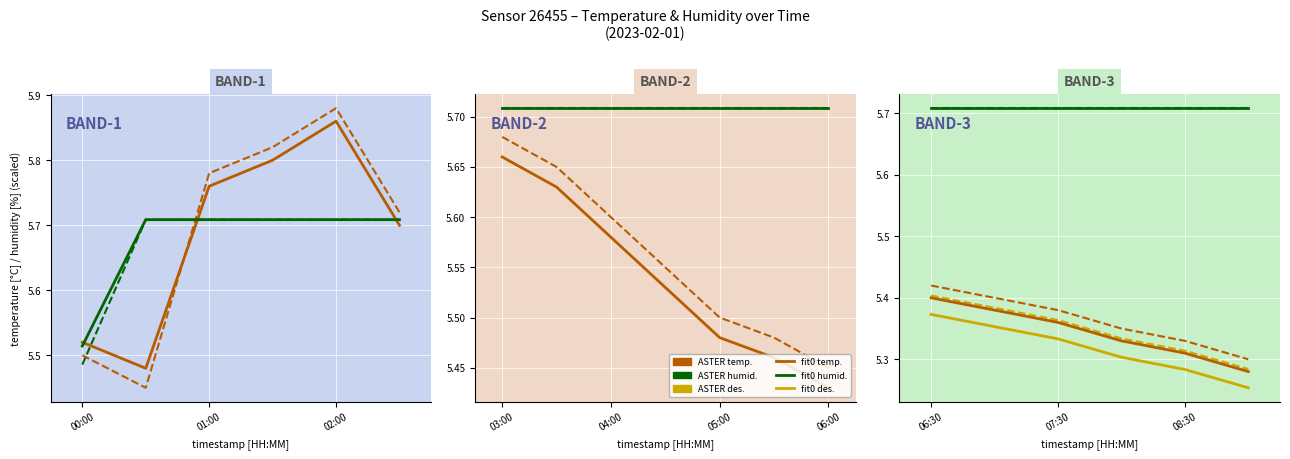

True or false: fit0 des. has more than 2 interior local peaks.

False